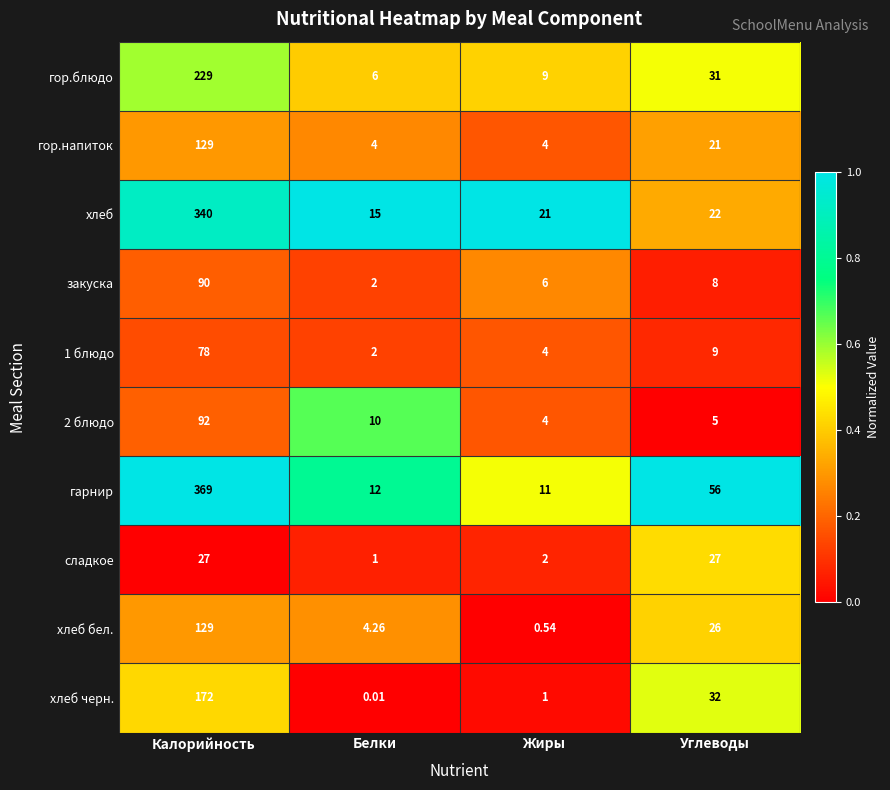

List the labels in order of гарнир value, largest first.

Калорийность, Углеводы, Белки, Жиры